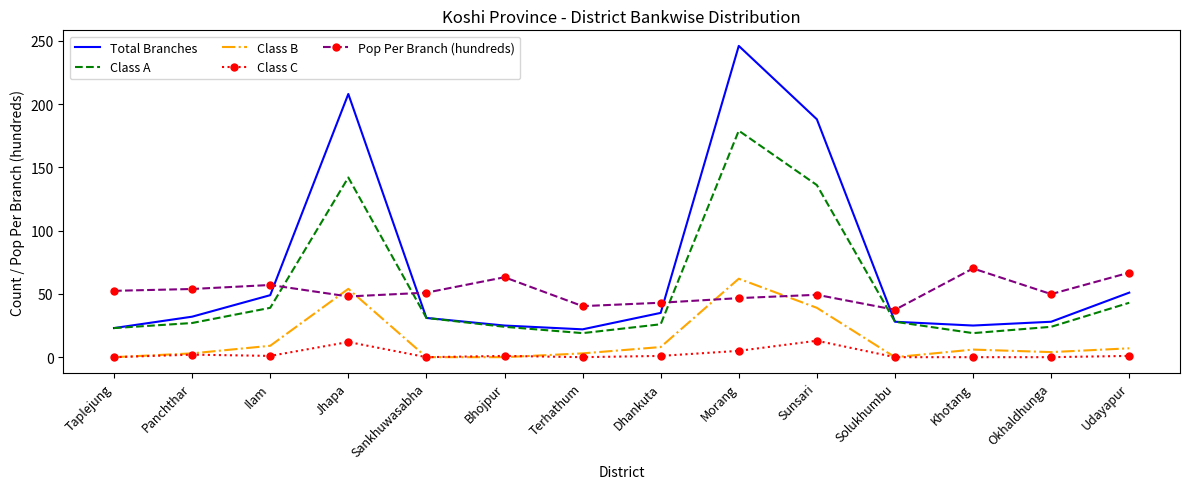

What are all the series names shown in the legend?

Total Branches, Class A, Class B, Class C, Pop Per Branch (hundreds)